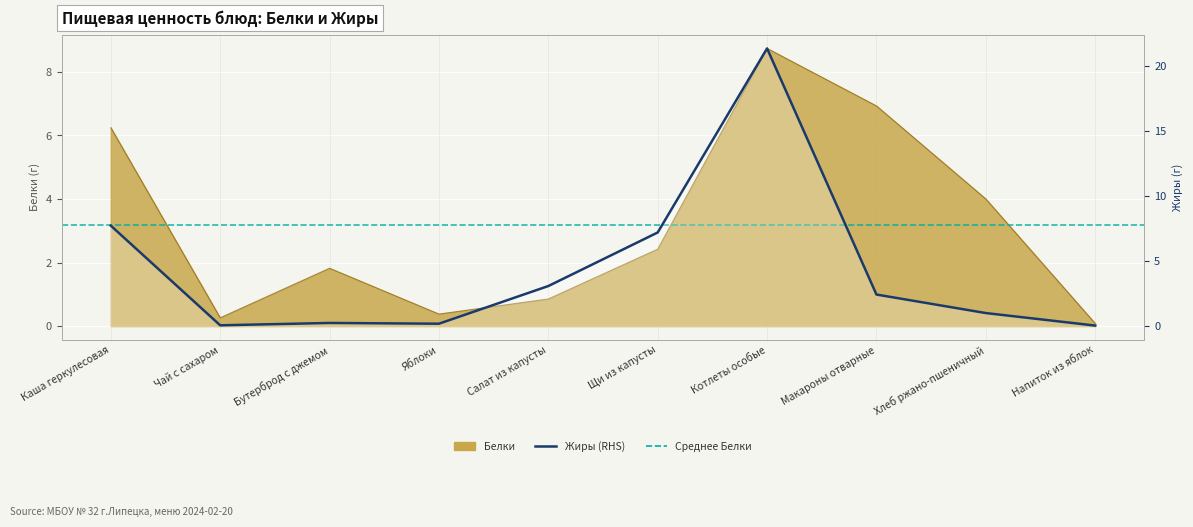

How many interior local peaks does the Белки series have?

2